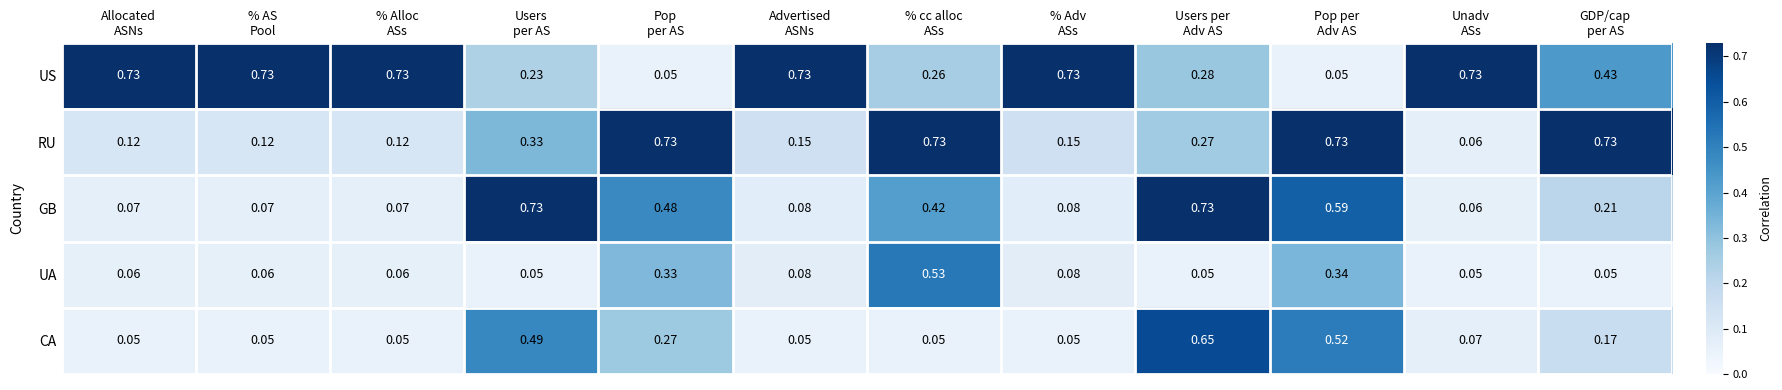

Which series has the largest total across all categories?

US